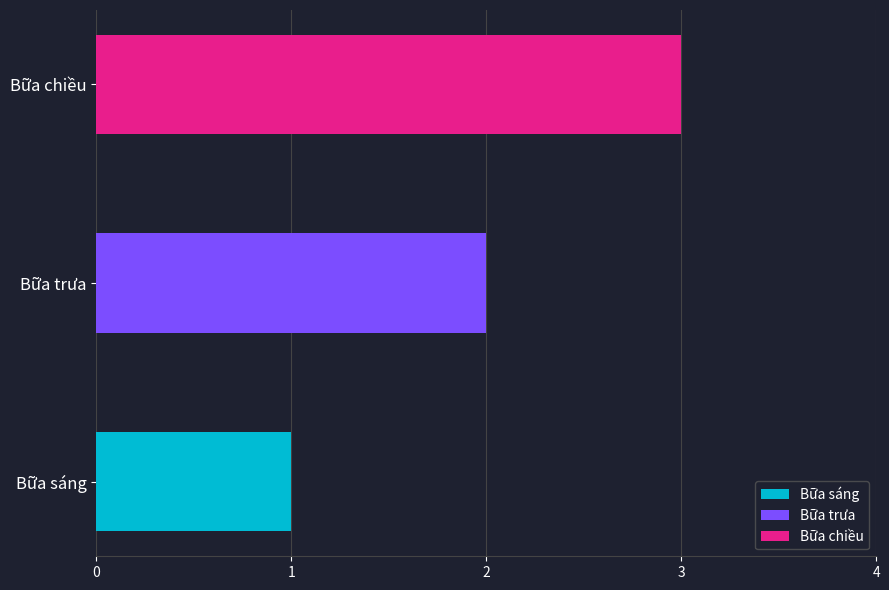

Is it true that the value at Bữa sáng is 1?

True